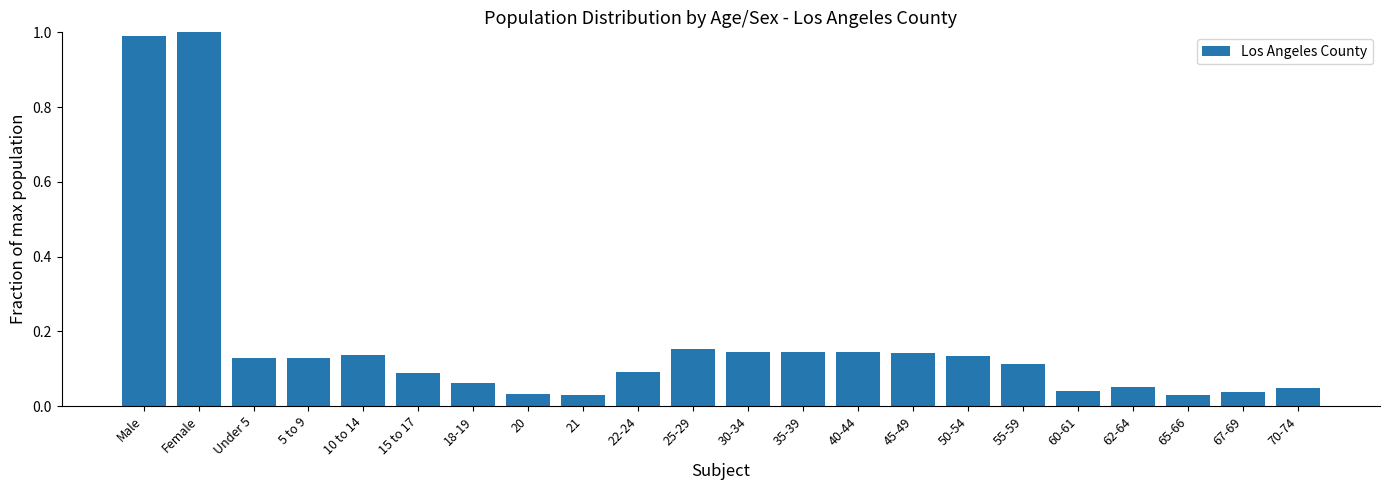

What is the label of the 14th bar from the right?

21